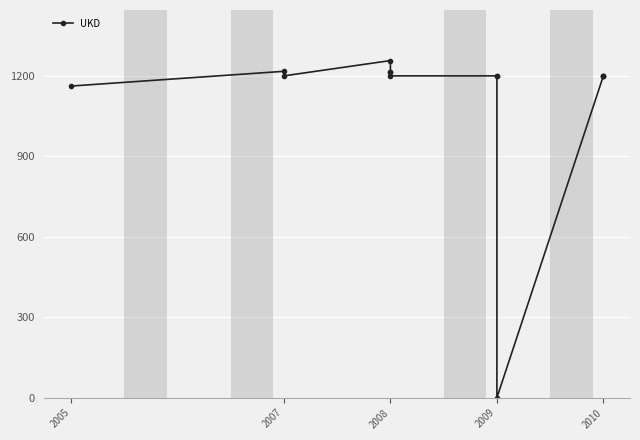

True or false: the data shows 252 at 2007.

False